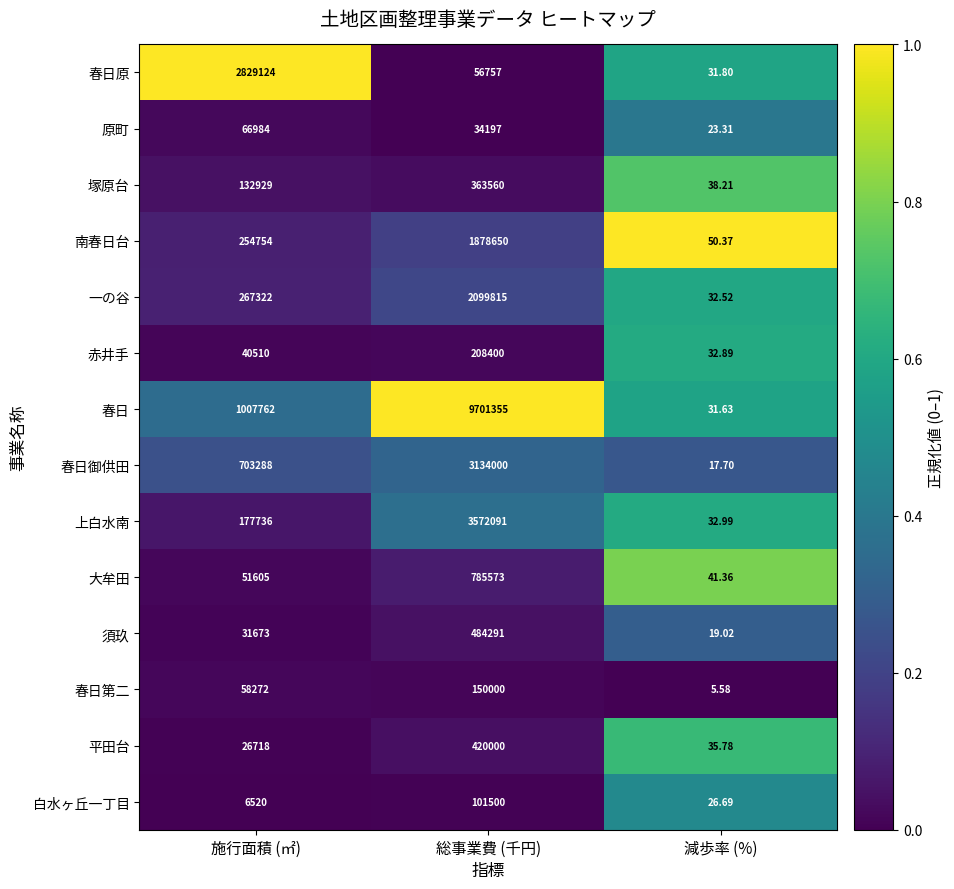

Which category has the highest value across all series?

総事業費 (千円)